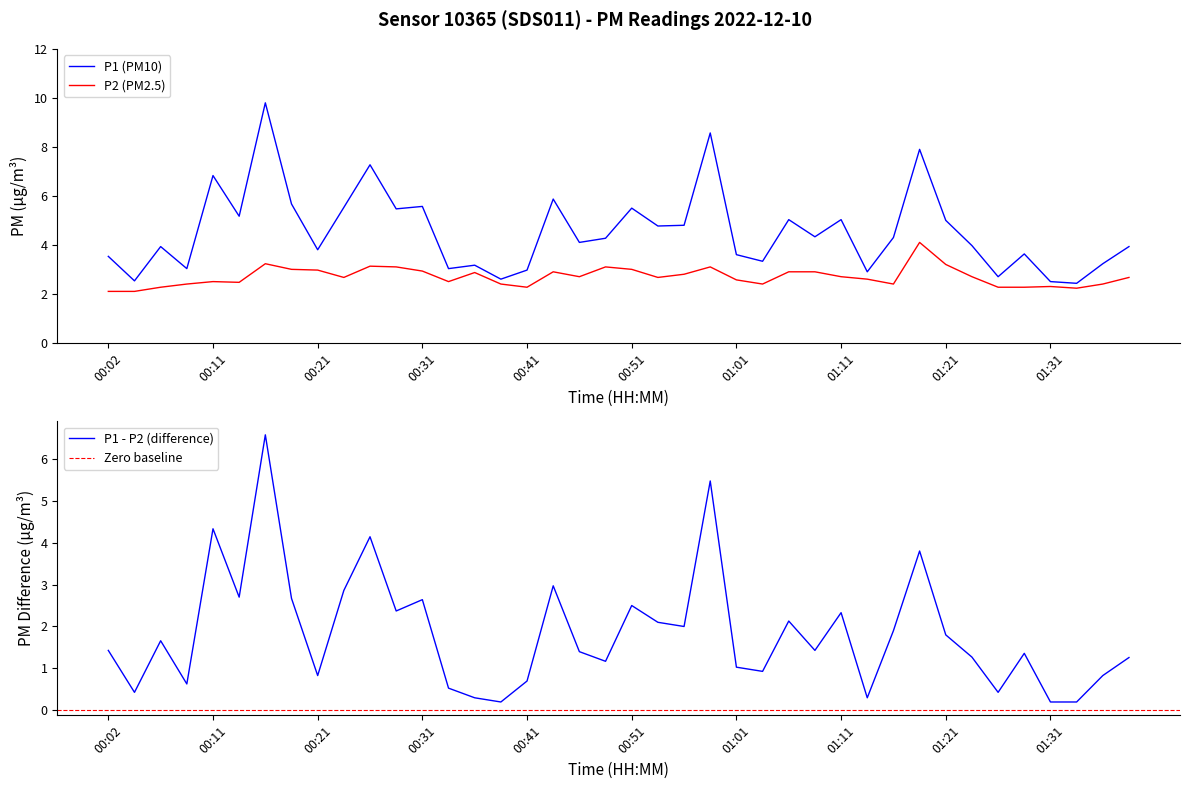

Which category has the highest value in the P1 series?

00:16